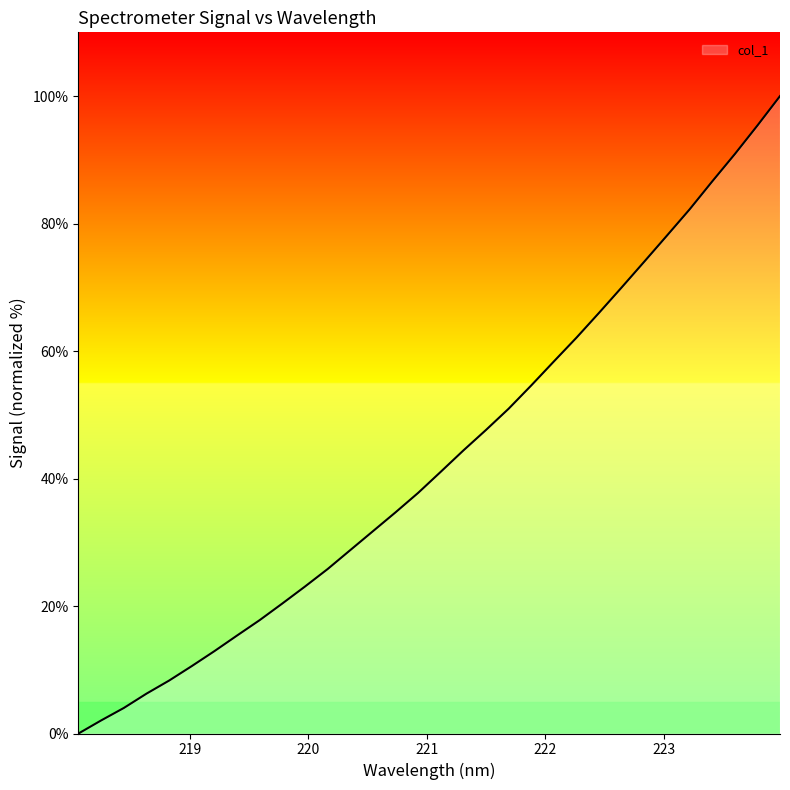

What is the greatest value displayed?

100.0